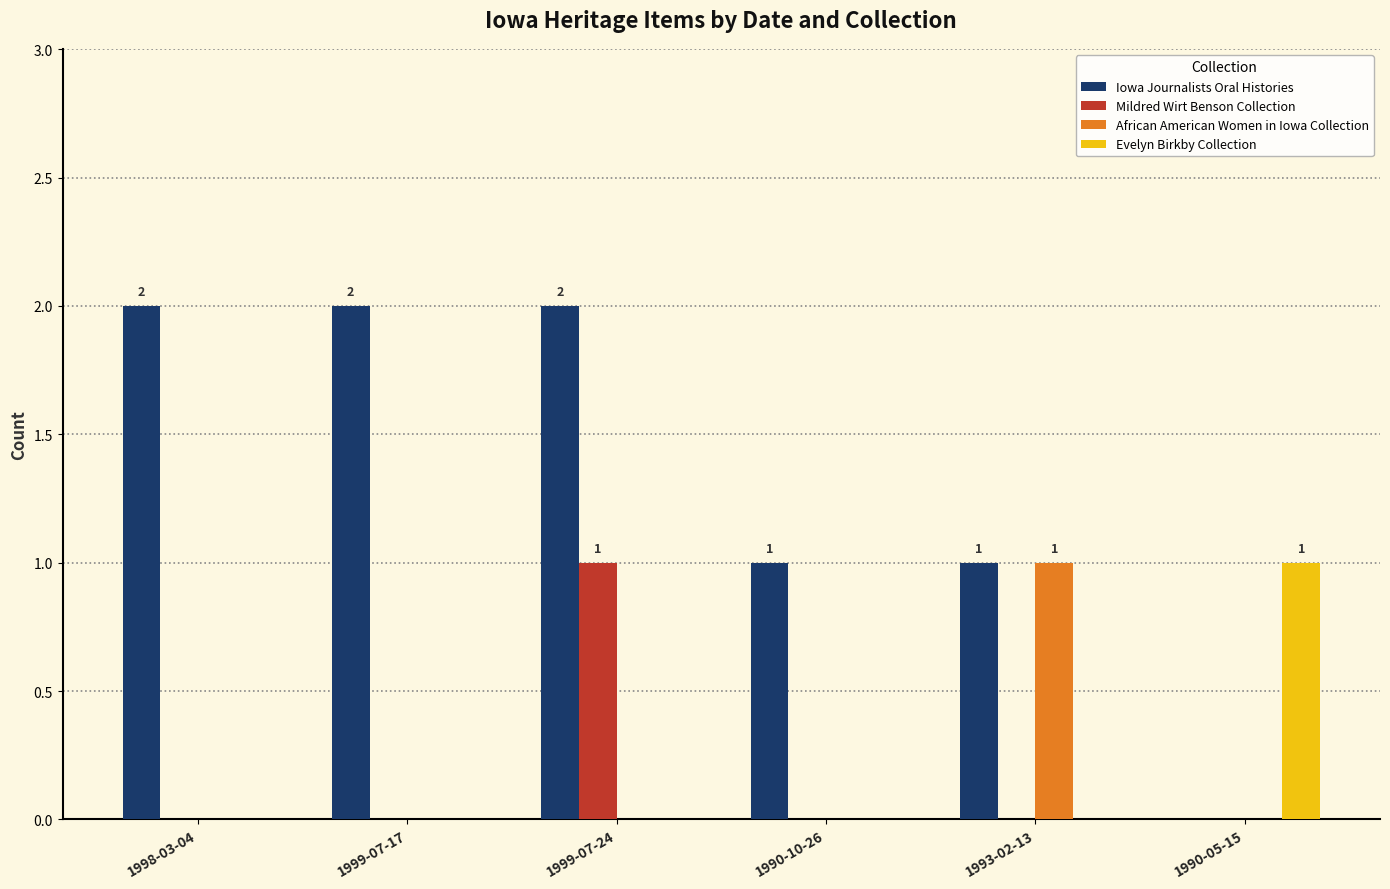

At which category is the sum across all series the highest?

1999-07-24